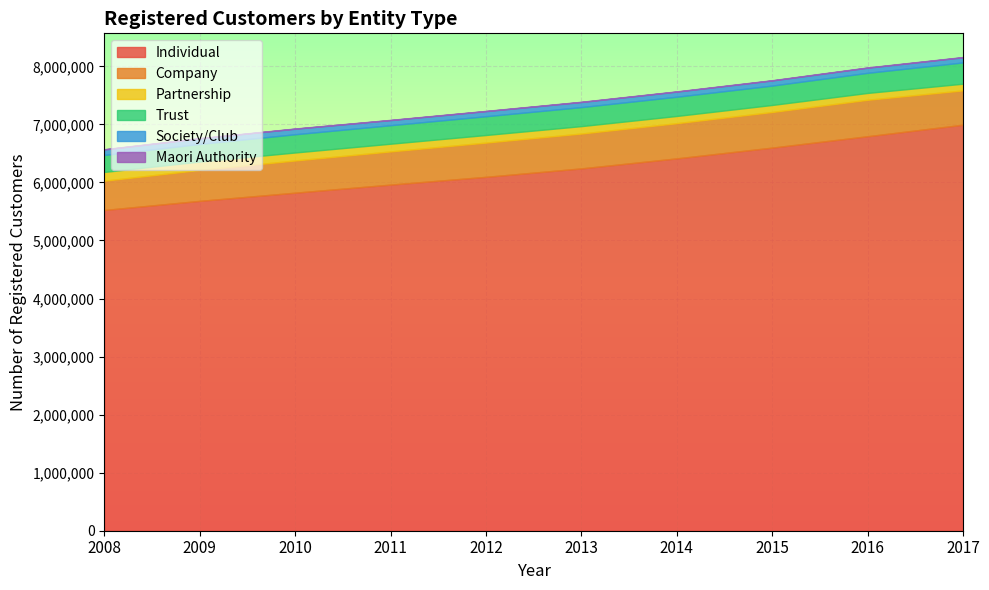

How many lines are shown in the chart?

6